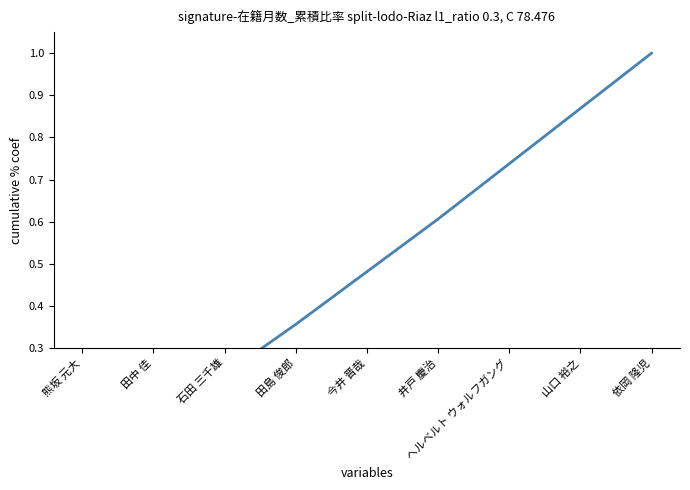

What is the greatest value displayed?

1.0